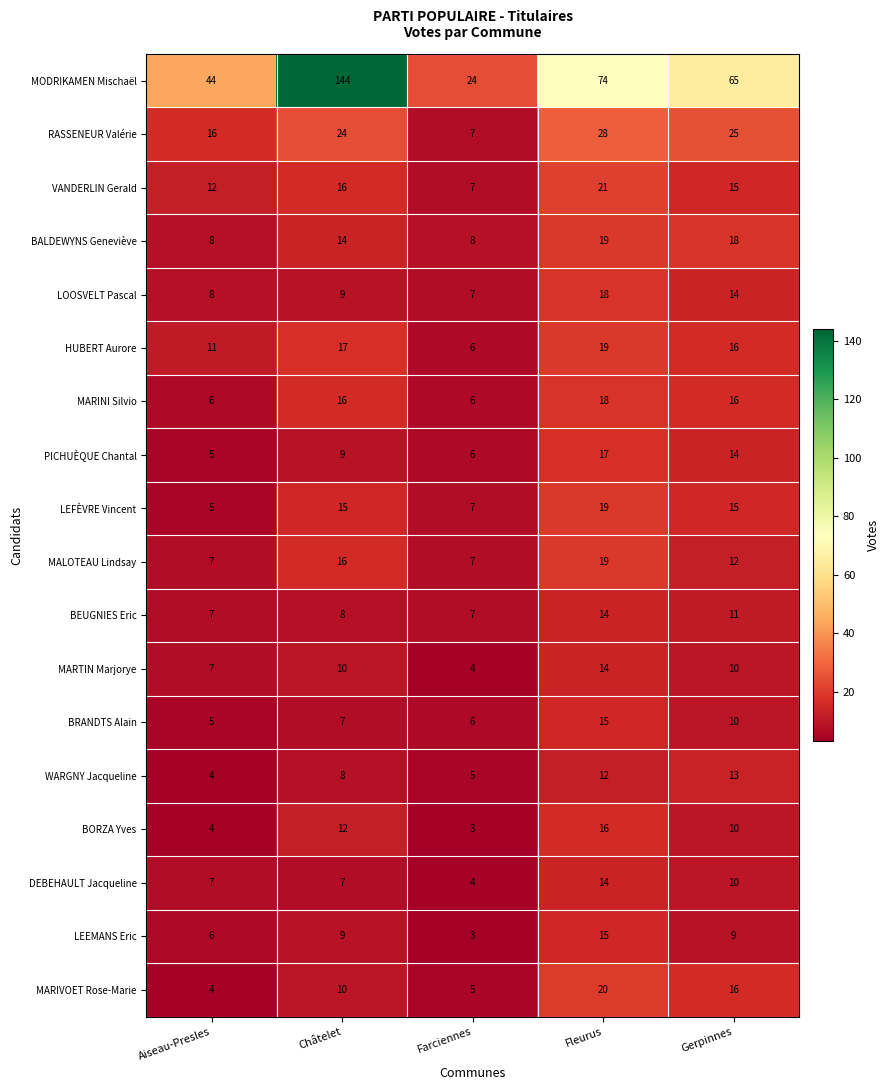

Where does the MALOTEAU Lindsay series first go above 12?

Châtelet